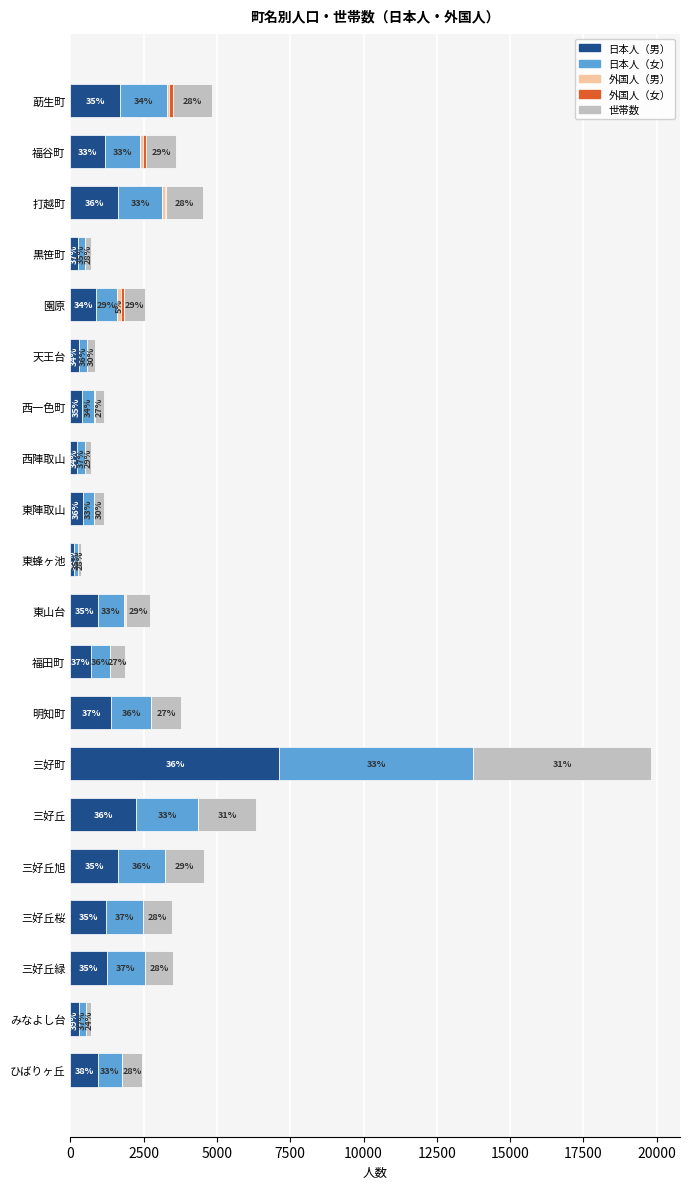

What is the maximum value for 日本人（男）?

7131